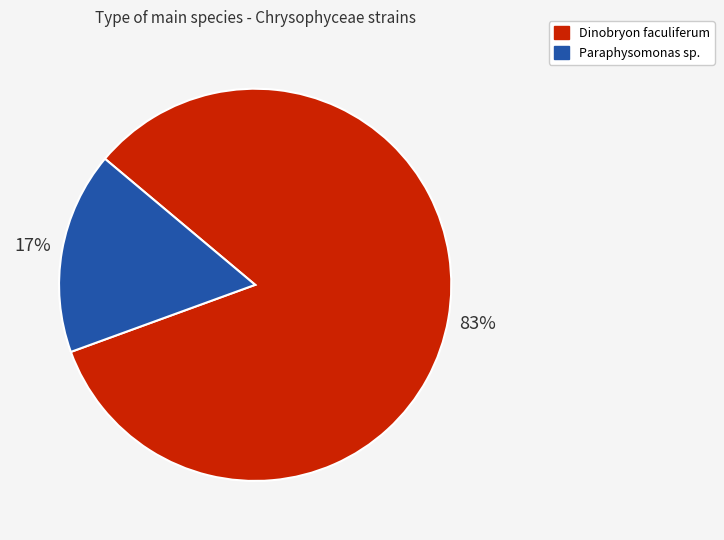

How many slices are in this pie chart?

2